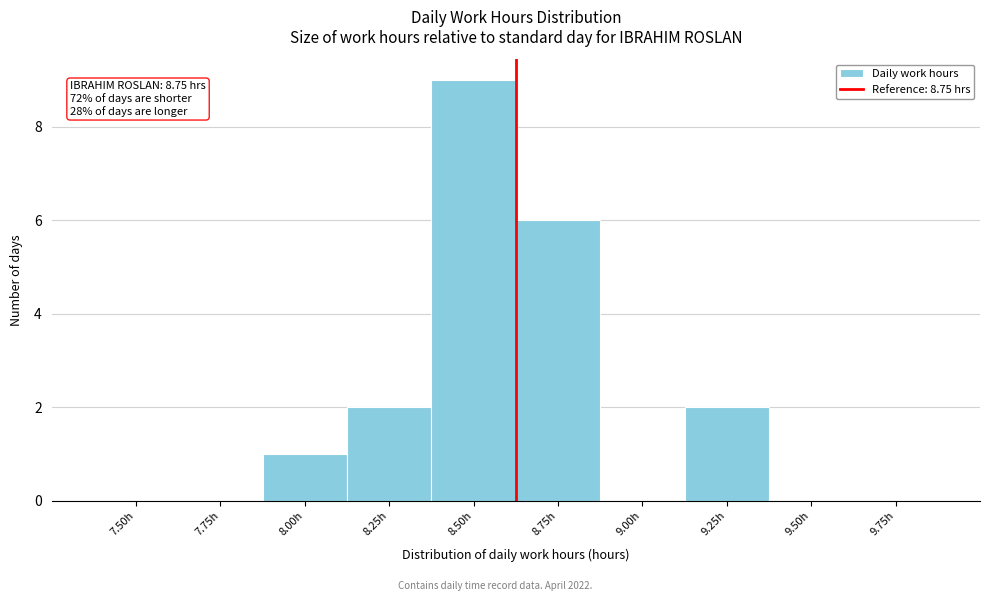

Reading left to right, extract all data points from this chart.

7.50h=0	7.75h=0	8.00h=1	8.25h=2	8.50h=9	8.75h=6	9.00h=0	9.25h=2	9.50h=0	9.75h=0